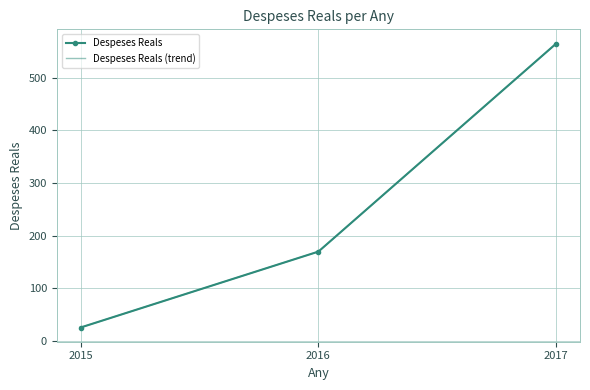

Does the chart have visible grid lines?

Yes